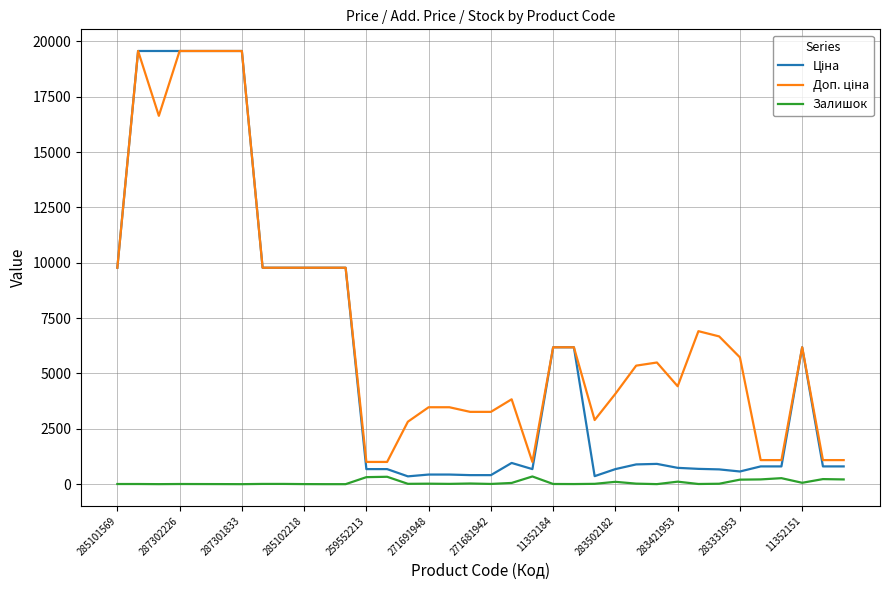

Does the chart have visible grid lines?

Yes